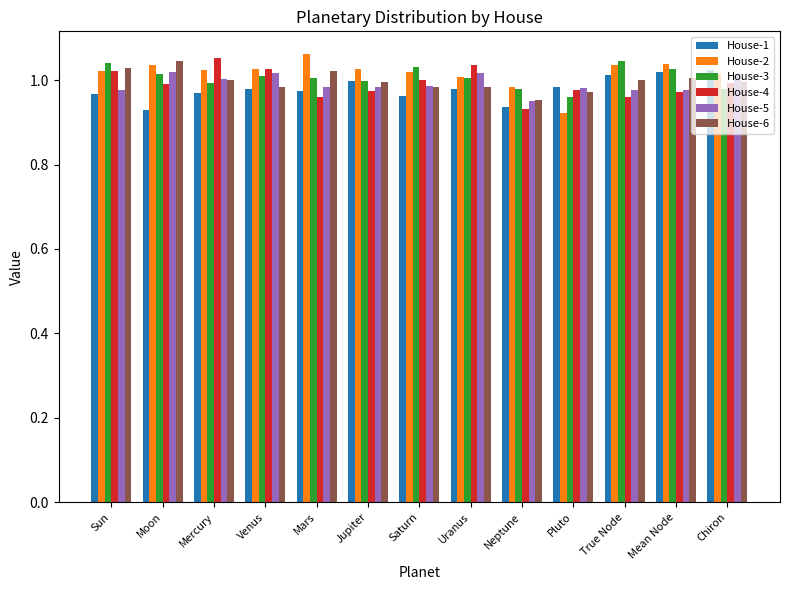

What is the label of the 6th bar from the left?

Jupiter